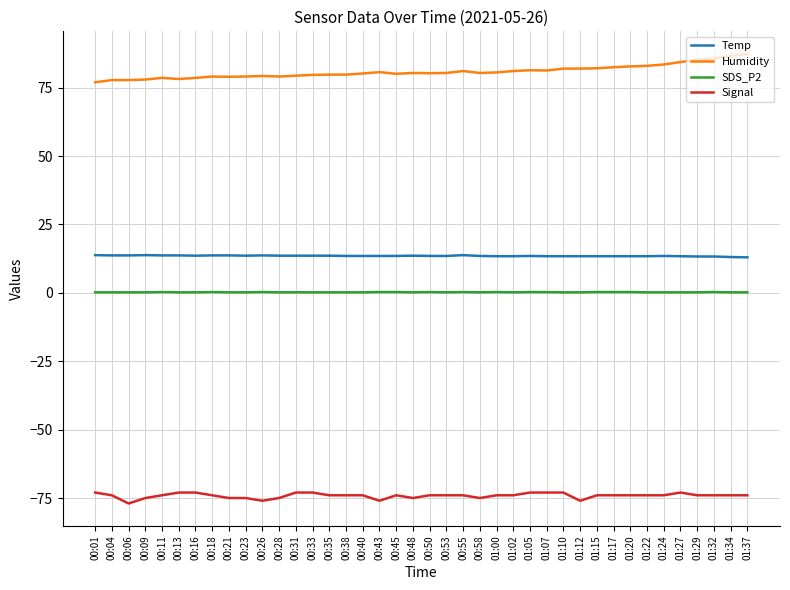

What is the average value of the Humidity series?

80.9